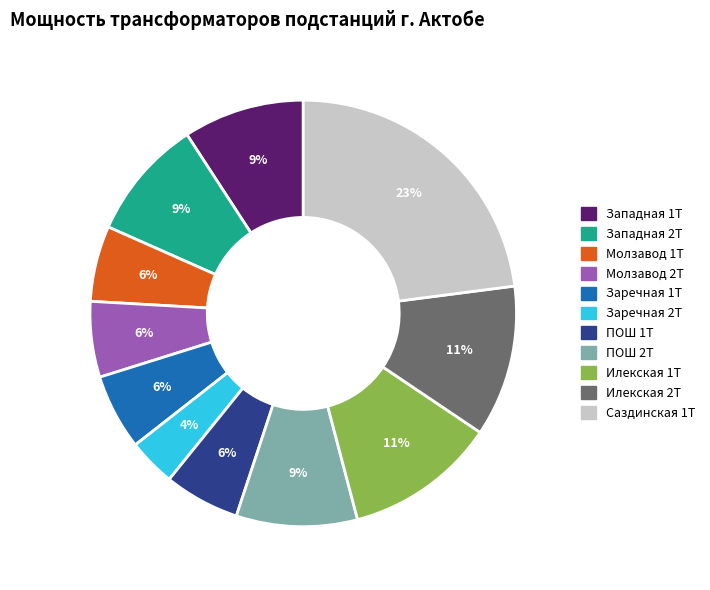

Does Илекская 1Т account for over 50% of the chart?

No